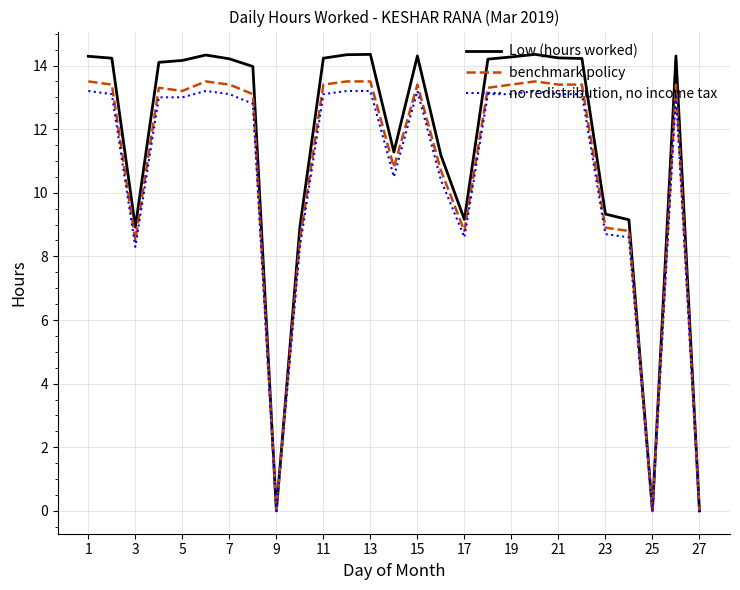

What are all the series names shown in the legend?

Low (hours worked), benchmark policy, no redistribution, no income tax